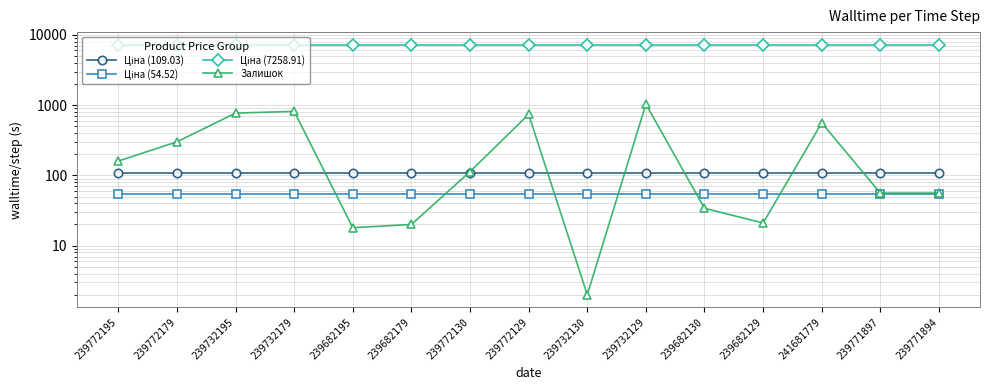

True or false: Ціна (54.52) and Ціна (109.03) cross at least once.

False